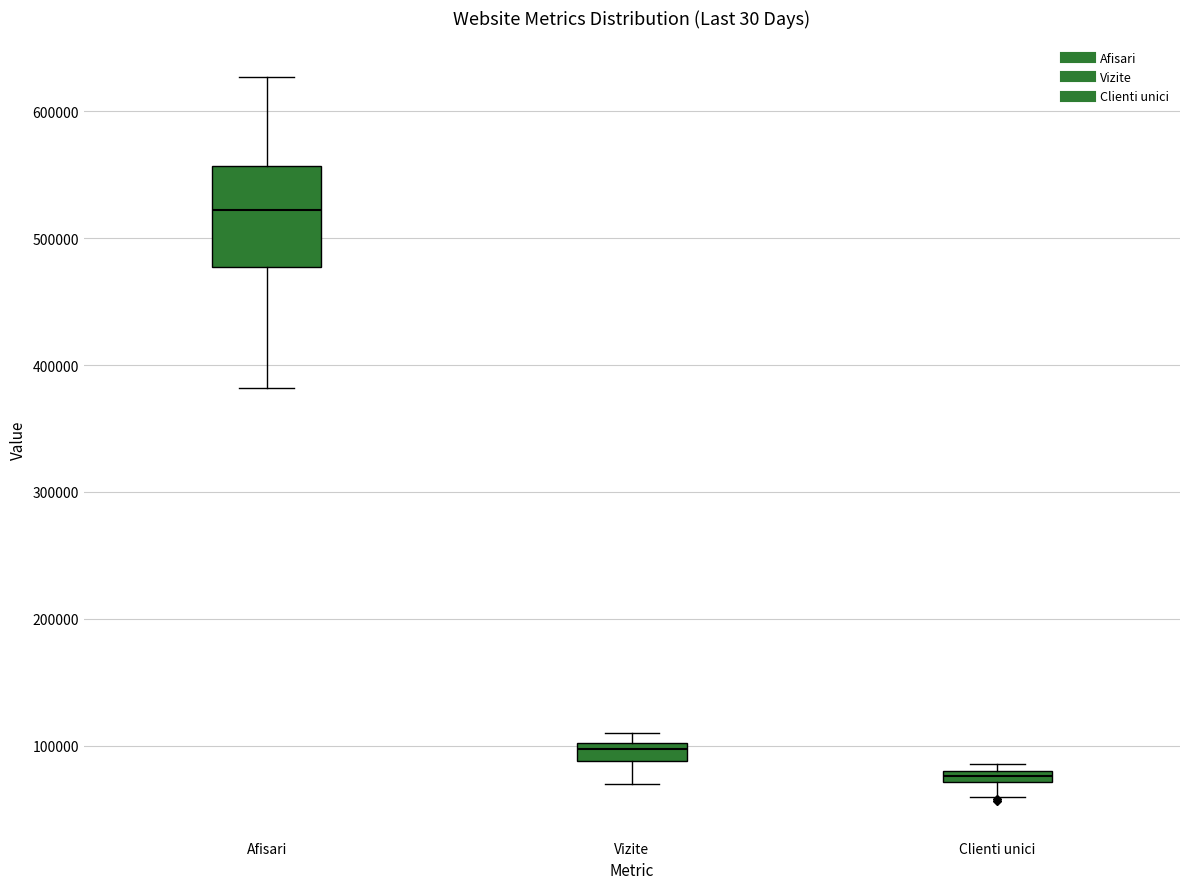

Which box is the tallest, from its lower edge to its upper edge?

Afisari